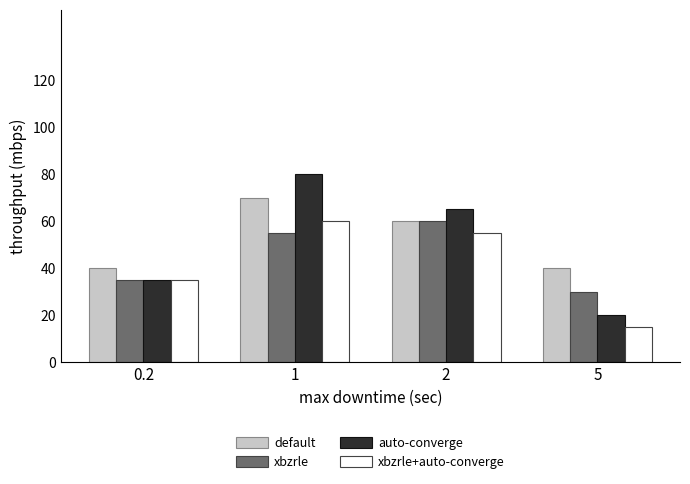

At which category is the sum across all series the highest?

1